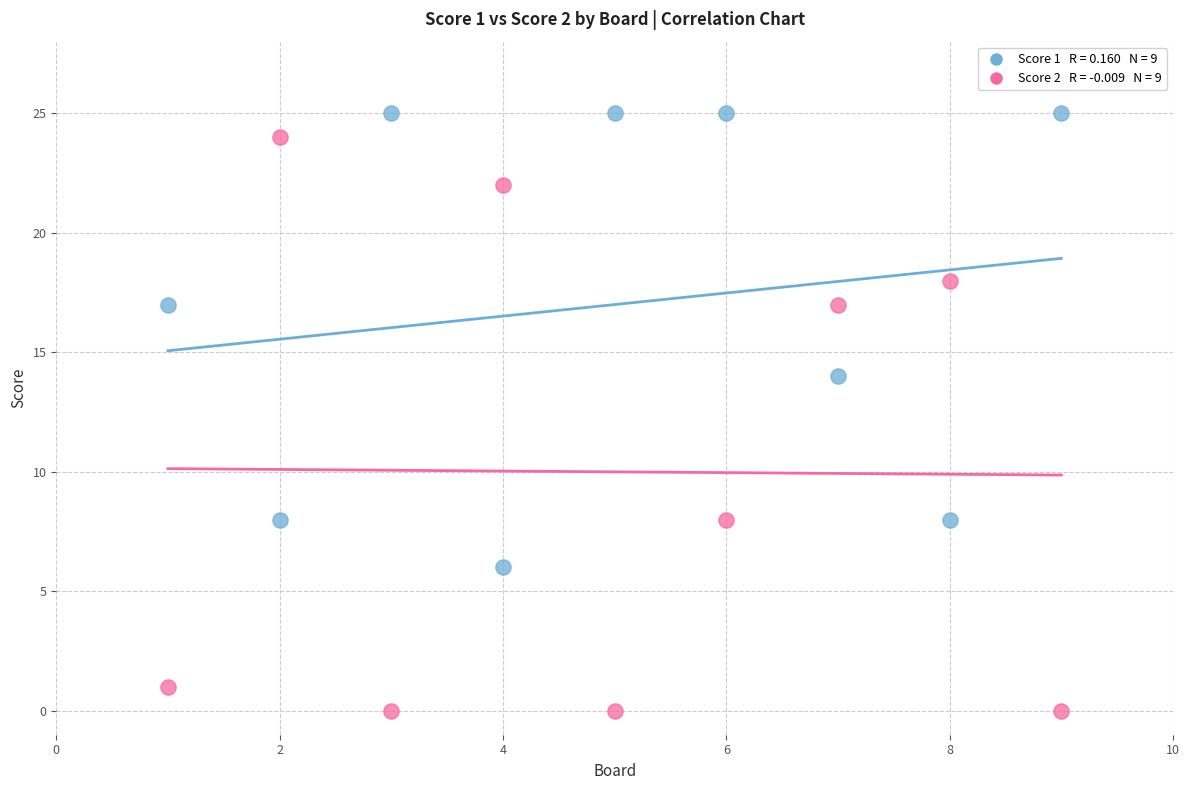

Across all data points, what is the range of X values (max minus min)?

8